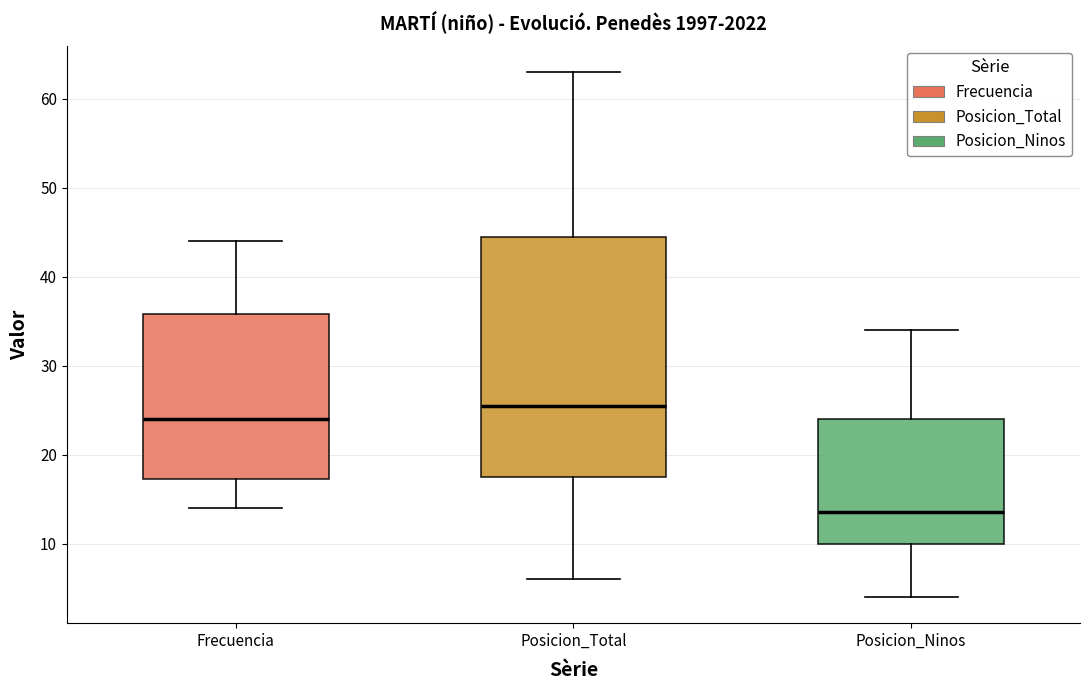

Where does the median line of the box for Posicion_Ninos sit on the y-axis? The values are not printed on the chart, so give them approximately, as read against the axis.

14